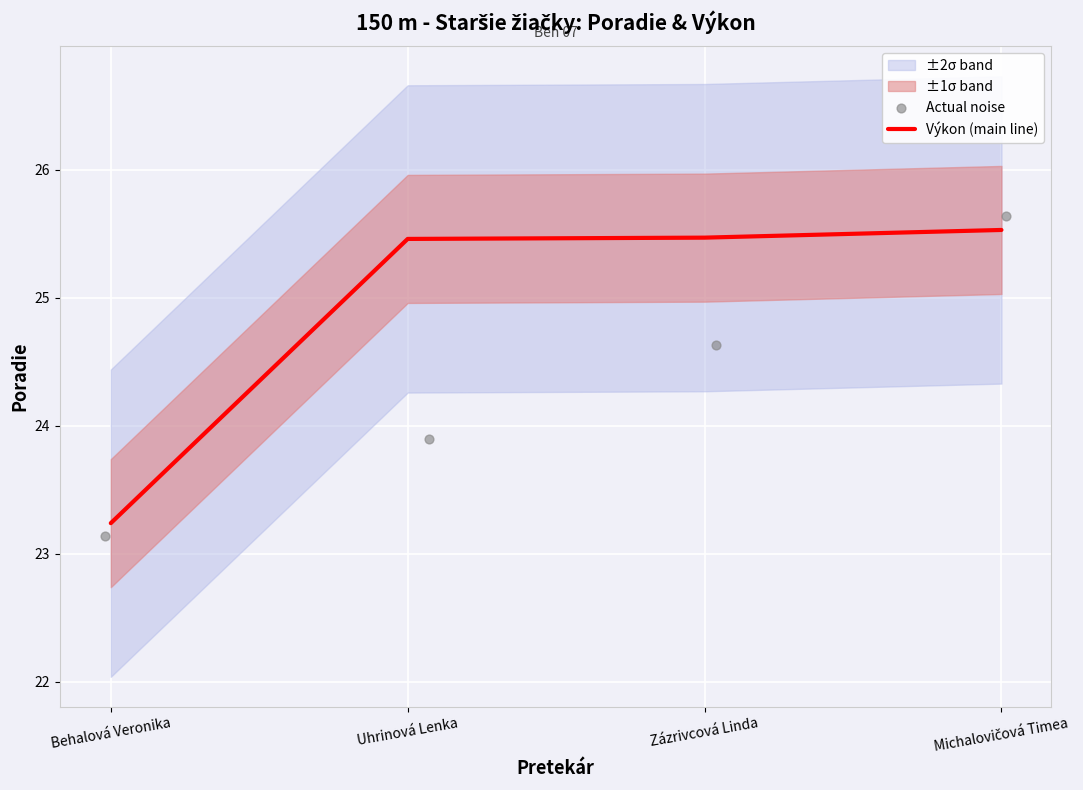

True or false: Výkon (main line) has a value of 10.9 at Behalová Veronika.

False